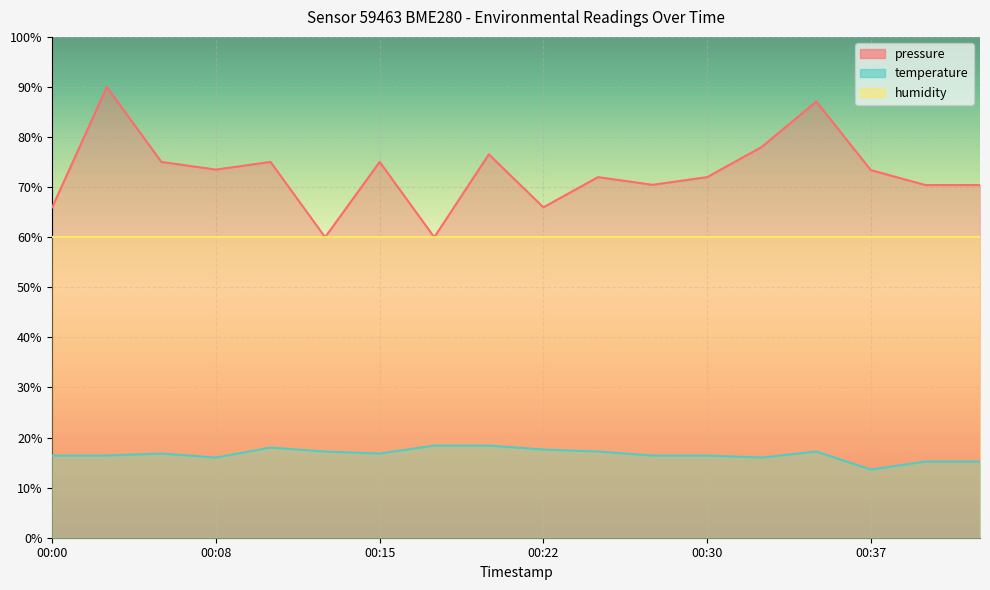

What is the greatest value displayed?

90.0